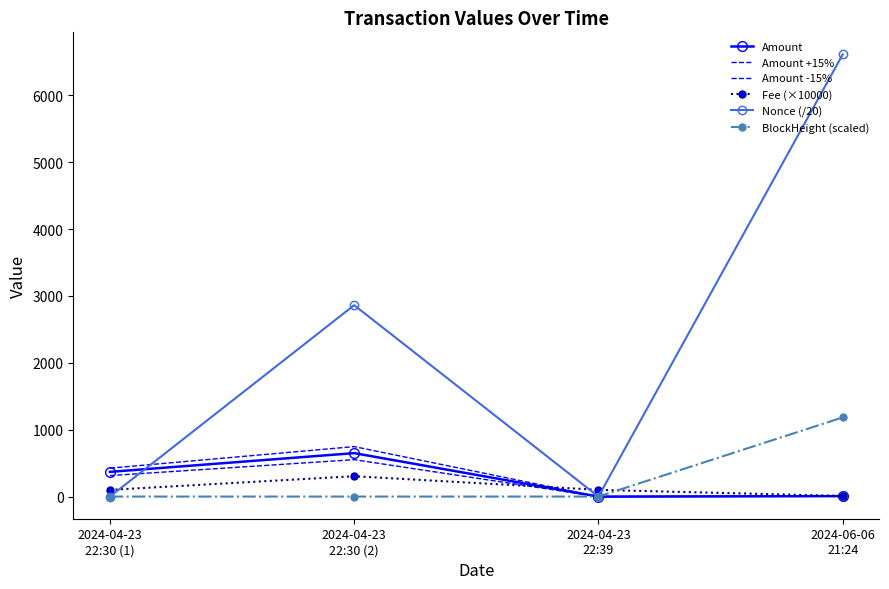

Which label corresponds to the smallest value in the chart?

2024-04-23
22:39